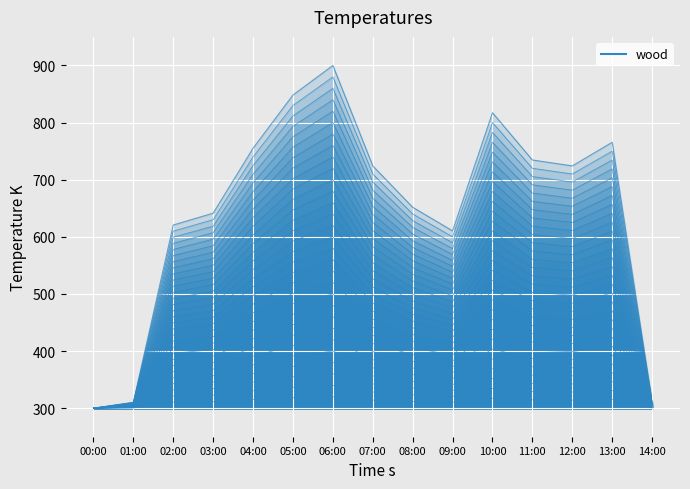

How many interior local valleys (lower than both neighbors) does the data have?

2